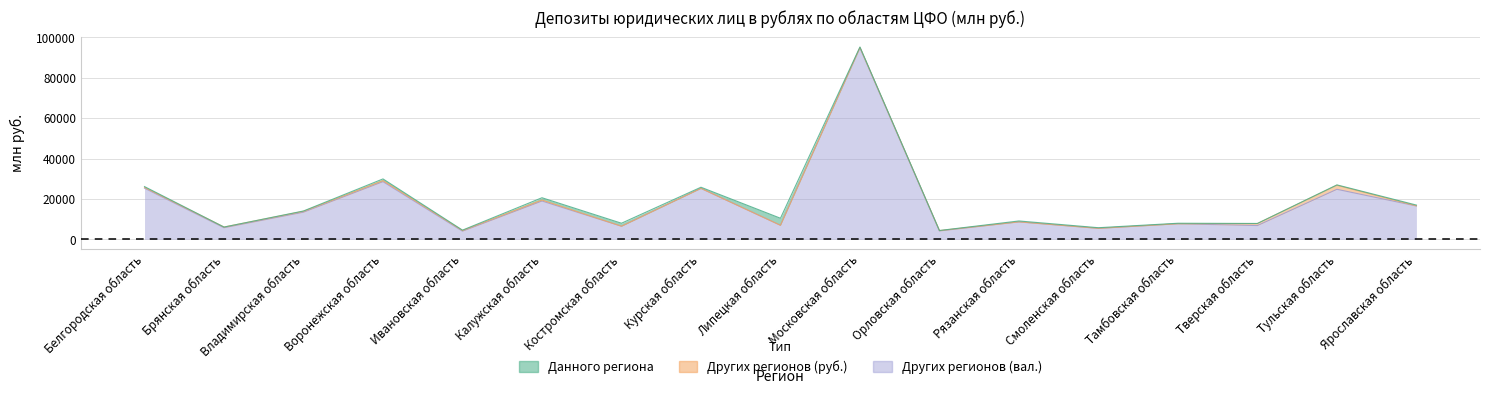

At how many categories does at least one series exceed 59214?

1